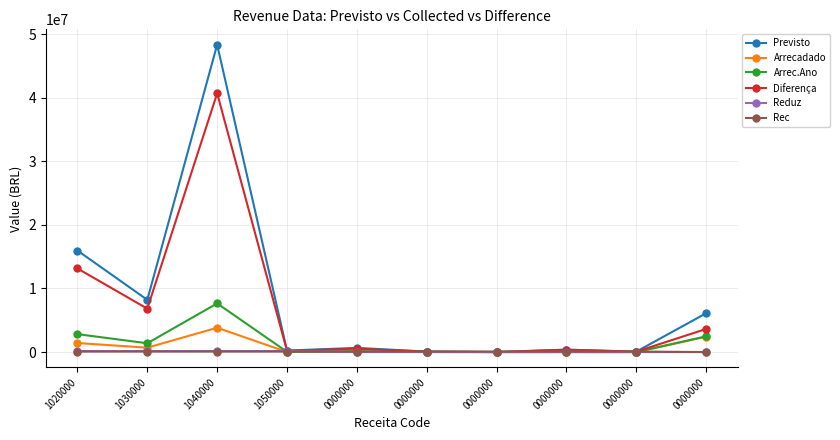

Does the chart have visible grid lines?

Yes